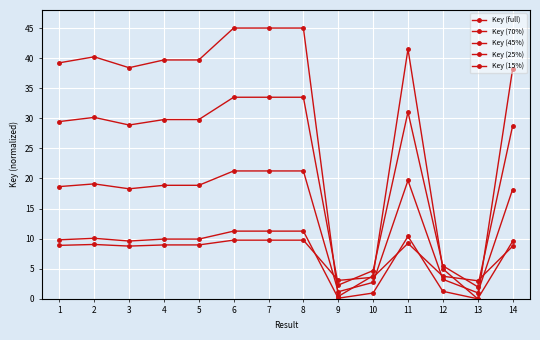

How many lines are shown in the chart?

5